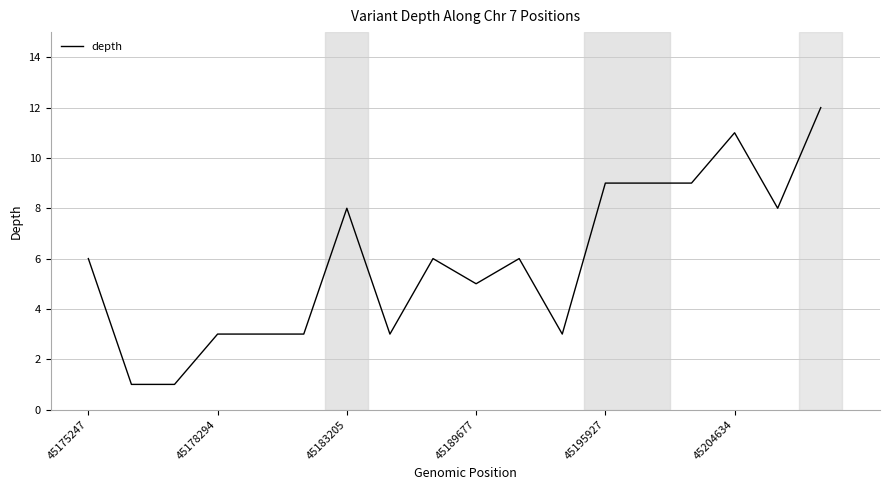

Reading left to right, what are all the values shown in this chart?

6	1	1	3	3	3	8	3	6	5	6	3	9	9	9	11	8	12